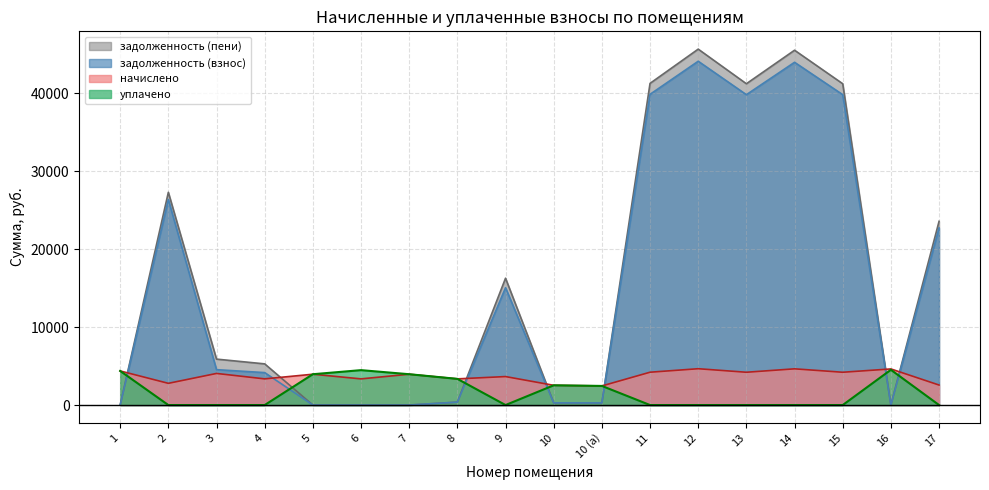

Reading left to right, extract all data points from this chart.

начислено: 4374.1	2785.7	4054.5	3358.1	3954.3	3358.1	3954.3	3358.1	3653.8	2532.9	2451.8	4211.9	4660.3	4207.1	4646.0	4207.1	4631.7	2566.3
задолженность (взнос): 0.0	26360.0	4539.7	4162.2	0.0	0.0	0.0	373.1	15051.6	281.4	272.4	39856.0	44098.9	39810.8	43963.5	39810.8	0.0	22709.7
задолженность (пени): 0.0	27288.6	5891.2	5281.6	0.0	0.0	0.0	373.1	16269.6	281.4	272.4	41260.0	45652.3	41213.2	45512.1	41213.2	0.0	23565.1
уплачено: 4374.1	0.0	0.0	0.0	3954.3	4477.3	3954.3	3358.1	0.0	2532.9	2451.8	0.0	0.0	0.0	0.0	0.0	4522.5	0.0